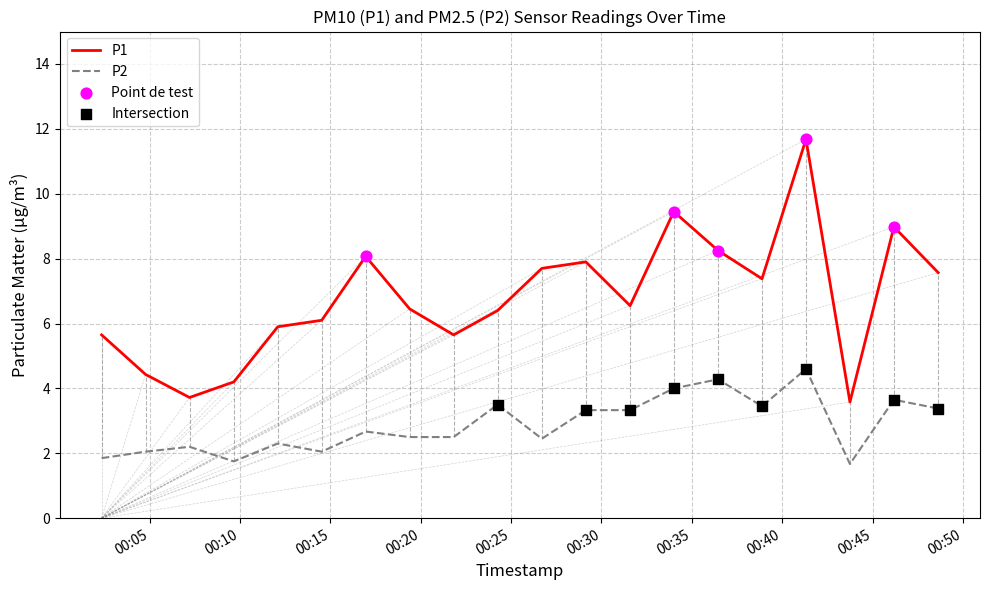

What is the difference between the maximum and minimum values in the P2 series?

2.9